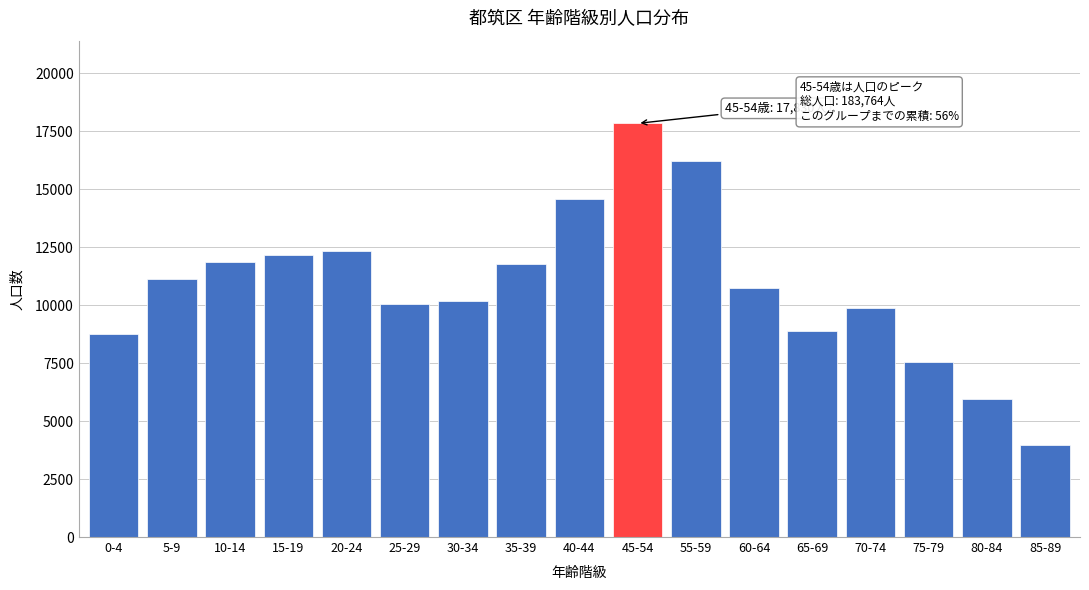

Reading left to right, list all the values displayed in this chart.

0-4=8749	5-9=11109	10-14=11868	15-19=12177	20-24=12325	25-29=10062	30-34=10184	35-39=11748	40-44=14579	45-54=17830	55-59=16193	60-64=10728	65-69=8889	70-74=9868	75-79=7549	80-84=5932	85-89=3974